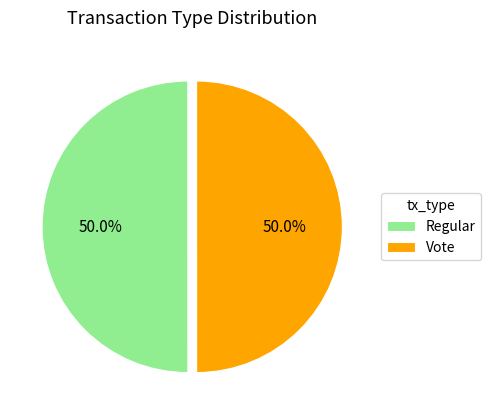

What is the total percentage of Regular and Vote?

100.0%